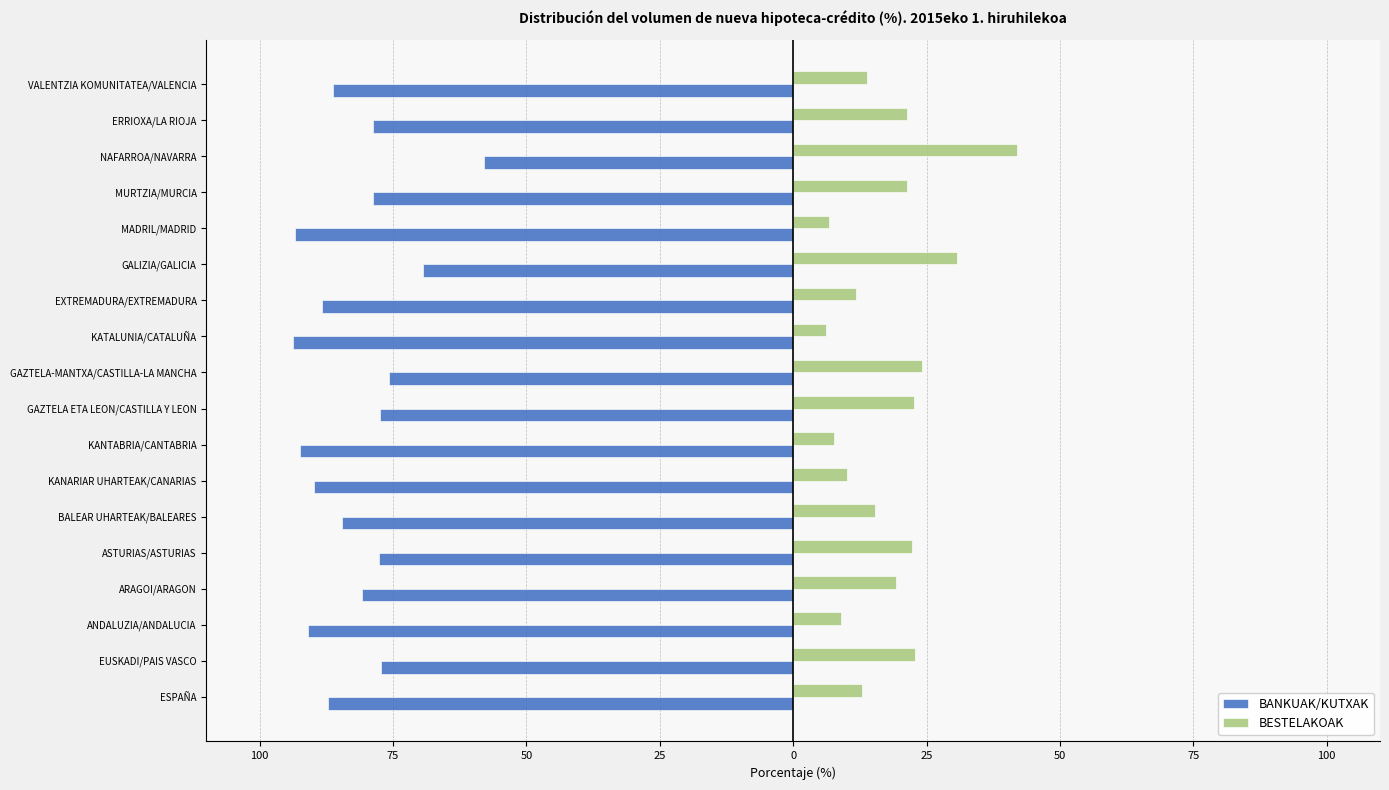

What is the lowest value of the BANKUAK/KUTXAK series?

-93.8